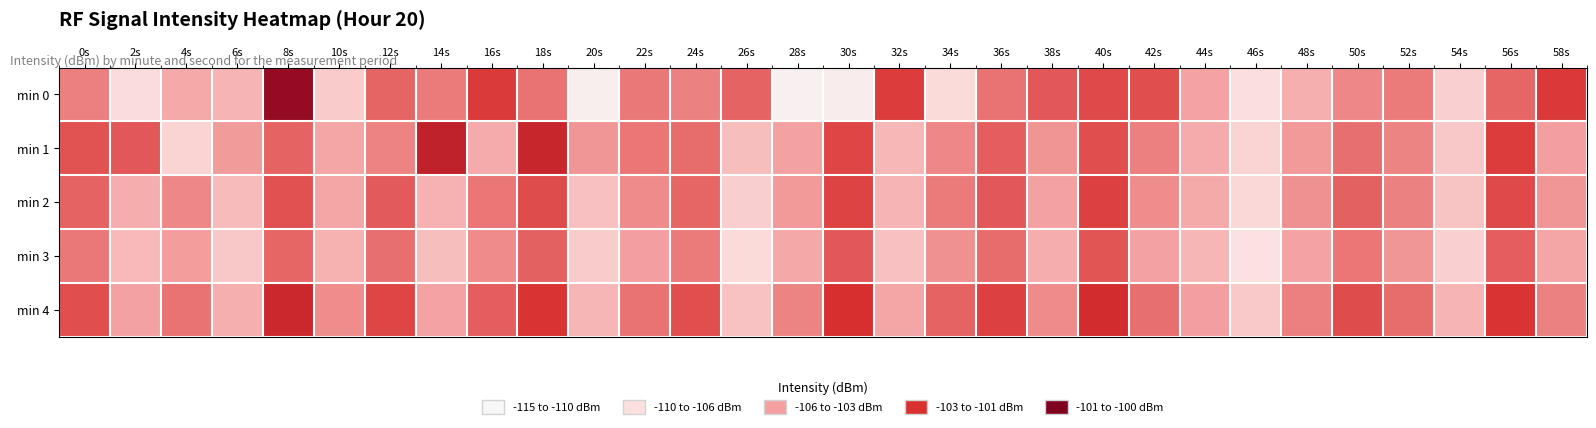

At how many categories does at least one series exceed -106?

20